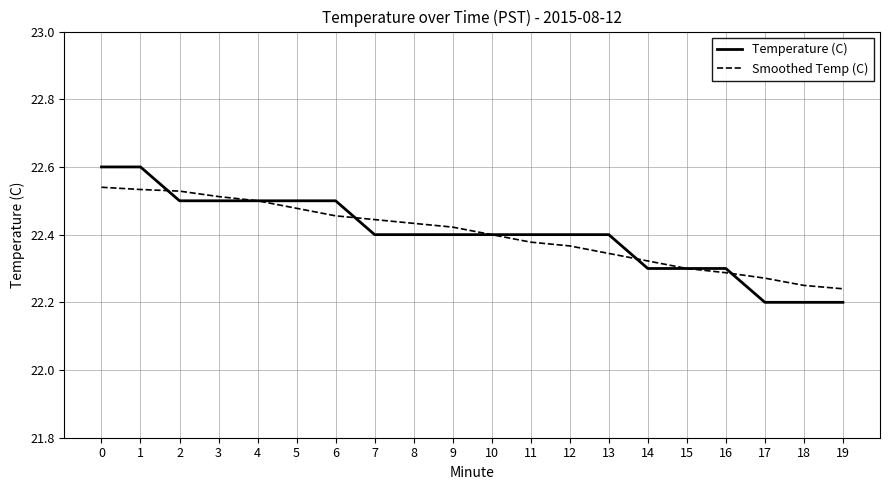

Count the Temperature (C) values in the range 22 to 23.

20